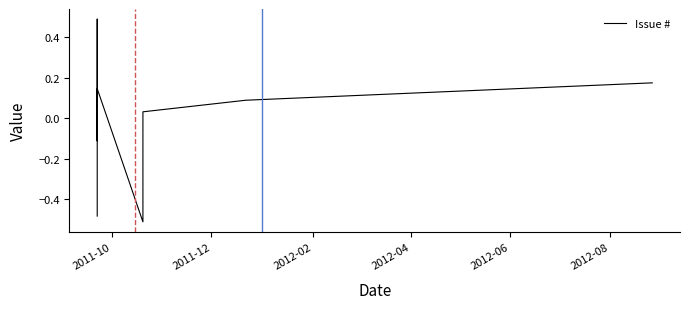

How many values are above zero?

8